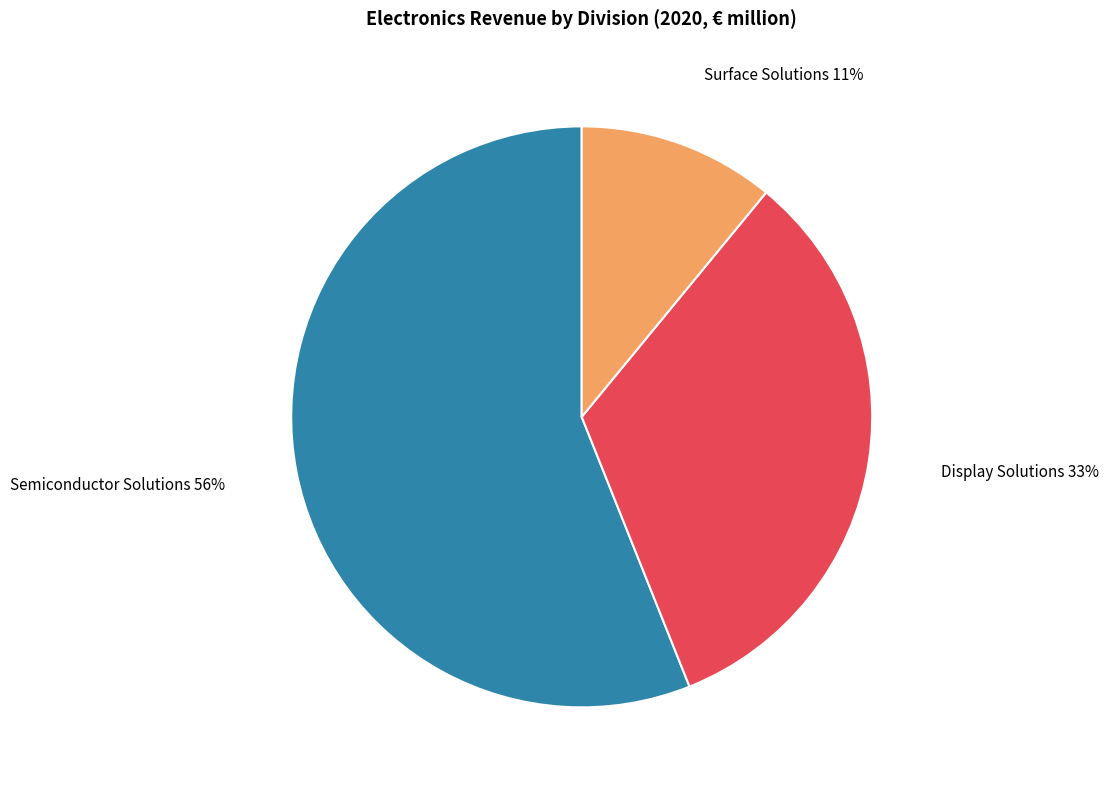

Does any single category account for the majority?

Yes